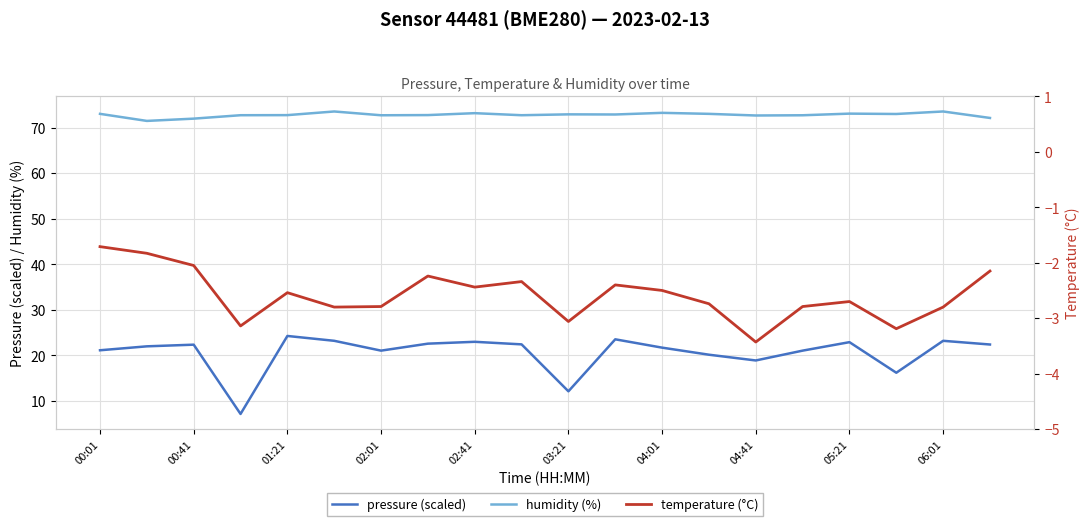

What is the highest value of the pressure (scaled) series?

24.3